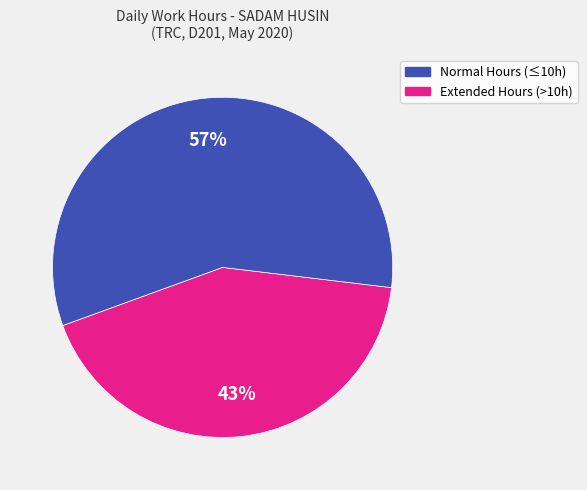

Does any single category account for the majority?

Yes